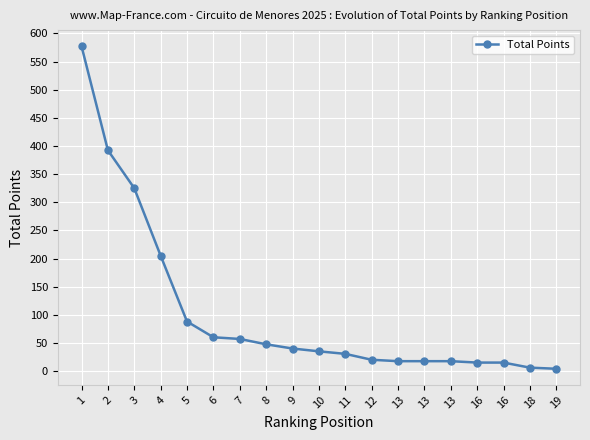

What is the ratio of the value at 5 to the value at 12?

4.4